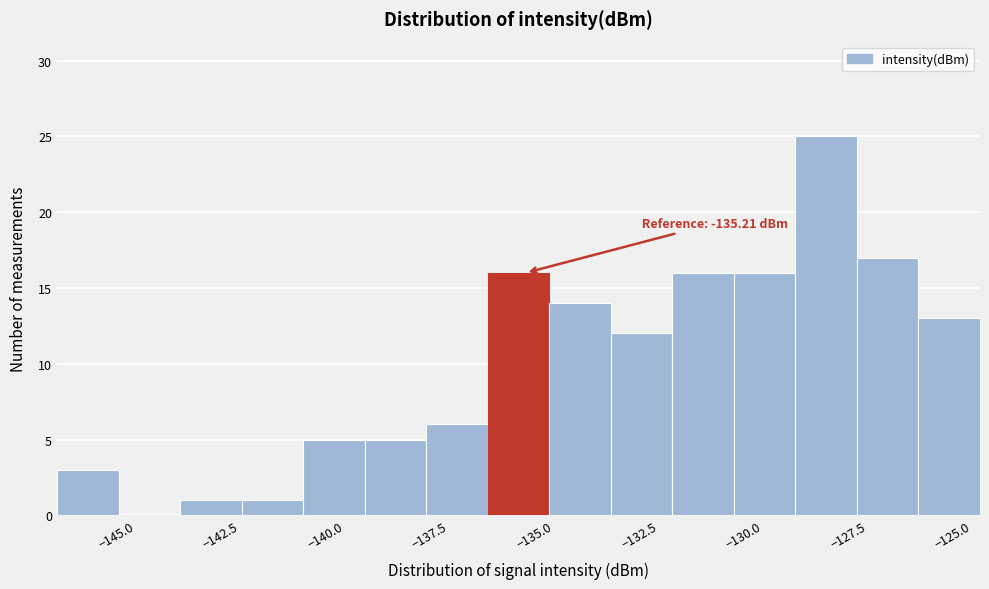

Read against the x-axis, roughly where is the centre of the tallest bar?

-128.0